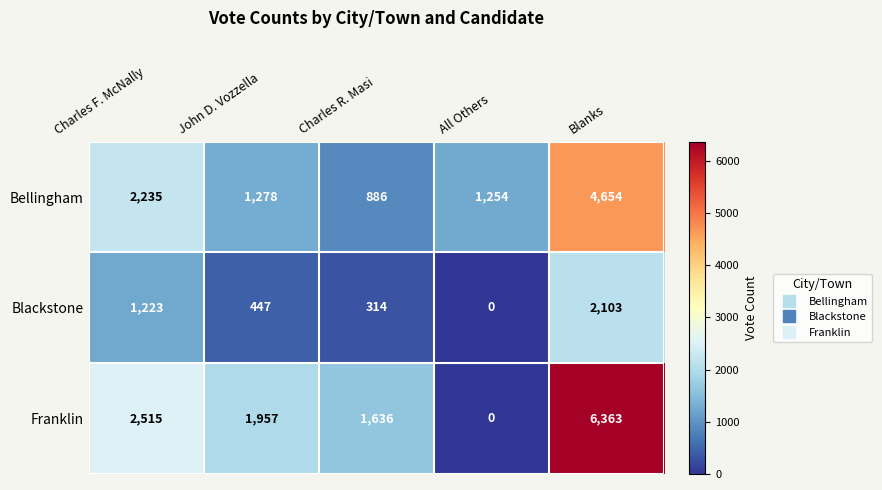

What is the difference between the maximum and minimum values in the Bellingham series?

3768